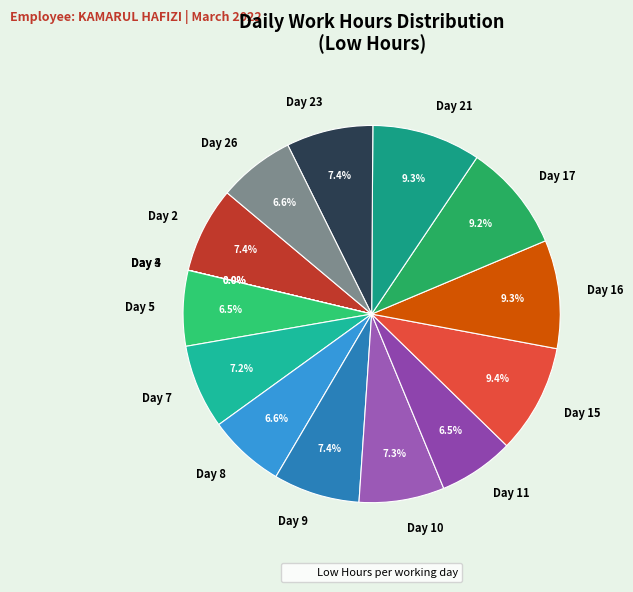

What is the ratio of the value at Day 16 to the value at Day 21?

1.0